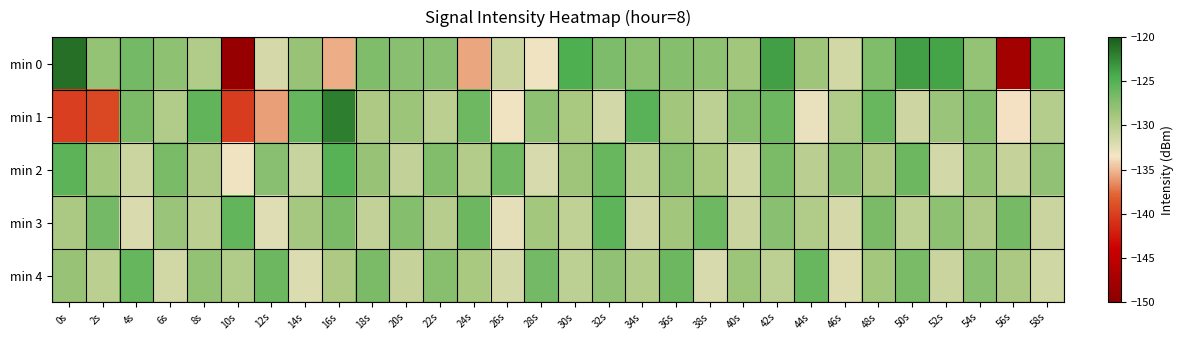

What is the total value across all series at 12s?

-653.6